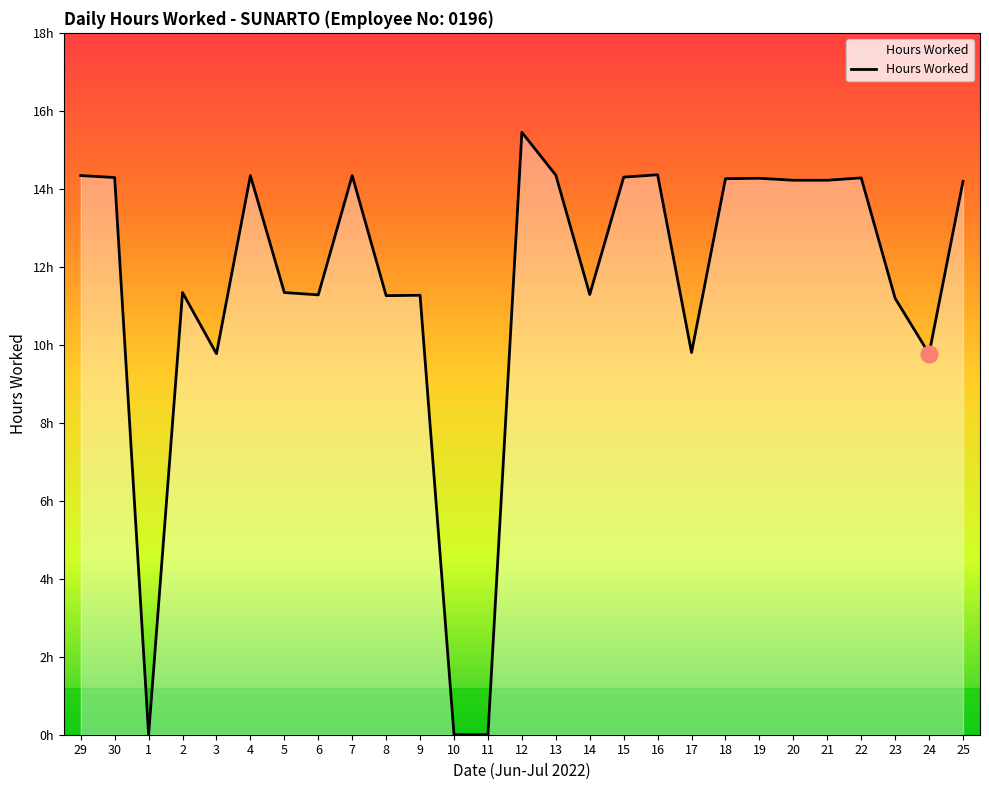

Does the chart display data point markers on the line(s)?

No